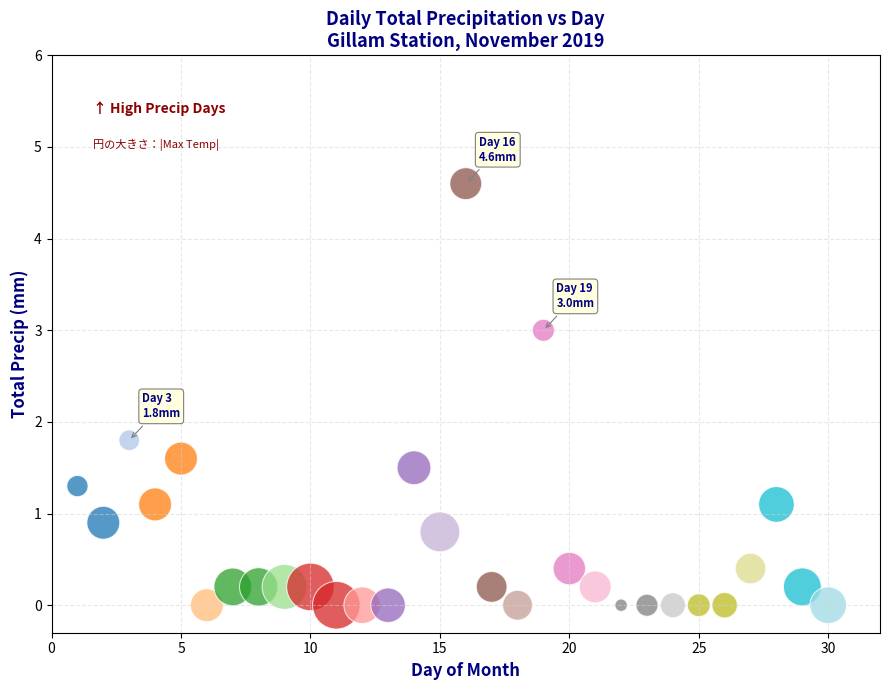

What Y value in the scatter plot is closest to 2?

1.8